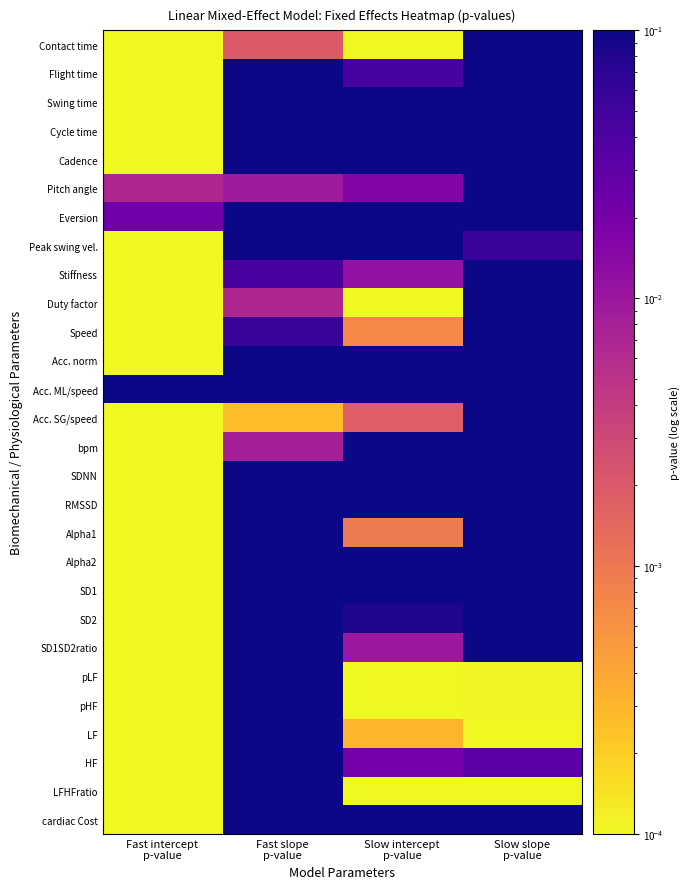

Reading left to right, transcribe all the data shown in this chart.

Contact time: Fast intercept
p-value=0.0	Fast slope
p-value=0.0	Slow intercept
p-value=0.0	Slow slope
p-value=0.7
Flight time: Fast intercept
p-value=0.0	Fast slope
p-value=0.4	Slow intercept
p-value=0.0	Slow slope
p-value=0.4
Swing time: Fast intercept
p-value=0.0	Fast slope
p-value=0.3	Slow intercept
p-value=0.2	Slow slope
p-value=0.6
Cycle time: Fast intercept
p-value=0.0	Fast slope
p-value=0.6	Slow intercept
p-value=0.7	Slow slope
p-value=0.4
Cadence: Fast intercept
p-value=0.0	Fast slope
p-value=0.5	Slow intercept
p-value=0.8	Slow slope
p-value=0.4
Pitch angle: Fast intercept
p-value=0.0	Fast slope
p-value=0.0	Slow intercept
p-value=0.0	Slow slope
p-value=0.6
Eversion: Fast intercept
p-value=0.0	Fast slope
p-value=0.8	Slow intercept
p-value=0.7	Slow slope
p-value=0.3
Peak swing vel.: Fast intercept
p-value=0.0	Fast slope
p-value=0.3	Slow intercept
p-value=0.4	Slow slope
p-value=0.1
Stiffness: Fast intercept
p-value=0.0	Fast slope
p-value=0.0	Slow intercept
p-value=0.0	Slow slope
p-value=0.5
Duty factor: Fast intercept
p-value=0.0	Fast slope
p-value=0.0	Slow intercept
p-value=0.0	Slow slope
p-value=0.9
Speed: Fast intercept
p-value=0.0	Fast slope
p-value=0.1	Slow intercept
p-value=0.0	Slow slope
p-value=0.3
Acc. norm: Fast intercept
p-value=0.0	Fast slope
p-value=0.5	Slow intercept
p-value=0.7	Slow slope
p-value=0.4
Acc. ML/speed: Fast intercept
p-value=0.1	Fast slope
p-value=0.8	Slow intercept
p-value=0.8	Slow slope
p-value=0.5
Acc. SG/speed: Fast intercept
p-value=0.0	Fast slope
p-value=0.0	Slow intercept
p-value=0.0	Slow slope
p-value=0.3
bpm: Fast intercept
p-value=0.0	Fast slope
p-value=0.0	Slow intercept
p-value=0.9	Slow slope
p-value=0.4
SDNN: Fast intercept
p-value=0.0	Fast slope
p-value=0.3	Slow intercept
p-value=0.3	Slow slope
p-value=1.0
RMSSD: Fast intercept
p-value=0.0	Fast slope
p-value=0.7	Slow intercept
p-value=0.1	Slow slope
p-value=0.3
Alpha1: Fast intercept
p-value=0.0	Fast slope
p-value=0.3	Slow intercept
p-value=0.0	Slow slope
p-value=0.5
Alpha2: Fast intercept
p-value=0.0	Fast slope
p-value=0.4	Slow intercept
p-value=0.7	Slow slope
p-value=0.1
SD1: Fast intercept
p-value=0.0	Fast slope
p-value=0.7	Slow intercept
p-value=0.1	Slow slope
p-value=0.3
SD2: Fast intercept
p-value=0.0	Fast slope
p-value=0.2	Slow intercept
p-value=0.1	Slow slope
p-value=0.7
SD1SD2ratio: Fast intercept
p-value=0.0	Fast slope
p-value=0.1	Slow intercept
p-value=0.0	Slow slope
p-value=0.2
pLF: Fast intercept
p-value=0.0	Fast slope
p-value=0.3	Slow intercept
p-value=0.0	Slow slope
p-value=0.0
pHF: Fast intercept
p-value=0.0	Fast slope
p-value=0.3	Slow intercept
p-value=0.0	Slow slope
p-value=0.0
LF: Fast intercept
p-value=0.0	Fast slope
p-value=0.4	Slow intercept
p-value=0.0	Slow slope
p-value=0.0
HF: Fast intercept
p-value=0.0	Fast slope
p-value=0.5	Slow intercept
p-value=0.0	Slow slope
p-value=0.0
LFHFratio: Fast intercept
p-value=0.0	Fast slope
p-value=0.4	Slow intercept
p-value=0.0	Slow slope
p-value=0.0
cardiac Cost: Fast intercept
p-value=0.0	Fast slope
p-value=0.3	Slow intercept
p-value=0.3	Slow slope
p-value=0.4